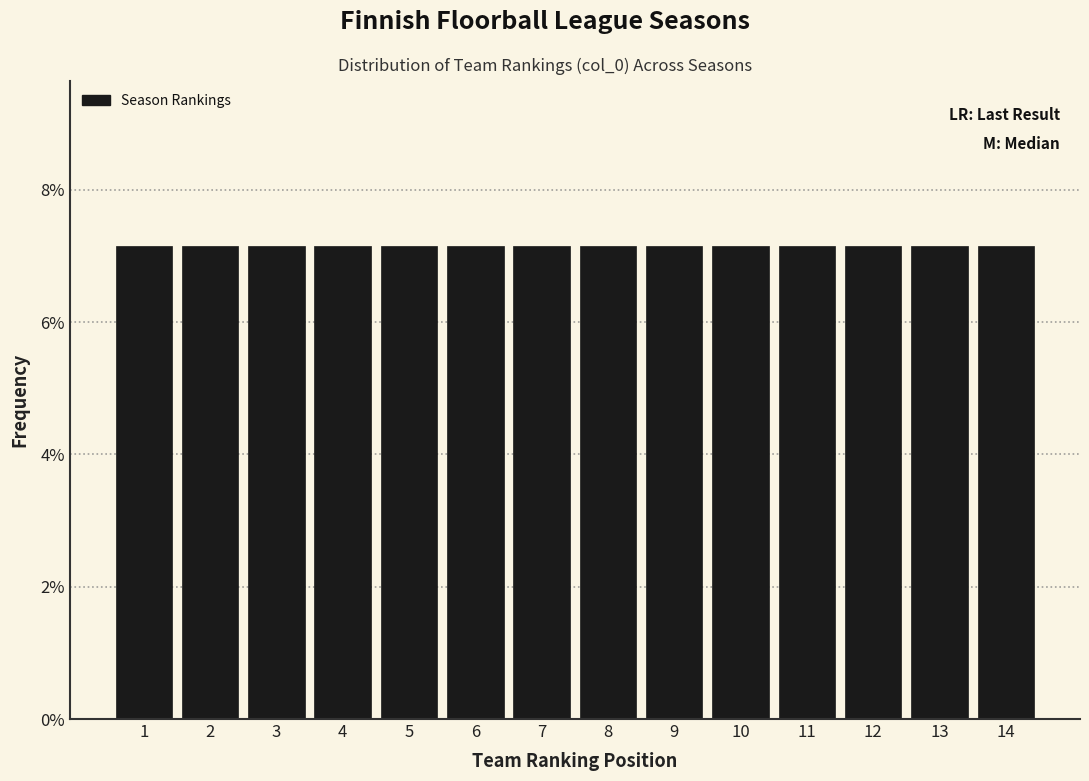

Reading left to right, list every bar in this chart as the range it spans on the x-axis followed by its height. The values are not printed on the chart, so give them approximately, as read against the axis.

0.5 to 1.5: 7.2
1.5 to 2.5: 7.2
2.5 to 3.5: 7.2
3.5 to 4.5: 7.2
4.5 to 5.5: 7.2
5.5 to 6.5: 7.2
6.5 to 7.5: 7.2
7.5 to 8.5: 7.2
8.5 to 9.5: 7.2
9.5 to 10.5: 7.2
10.5 to 11.5: 7.2
11.5 to 12.5: 7.2
12.5 to 13.5: 7.2
13.5 to 14.5: 7.2